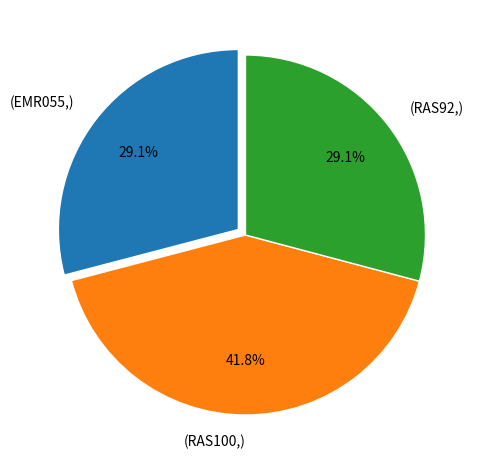

Approximately how many times larger is the value at (RAS92,) compared to (RAS100,)?

0.7